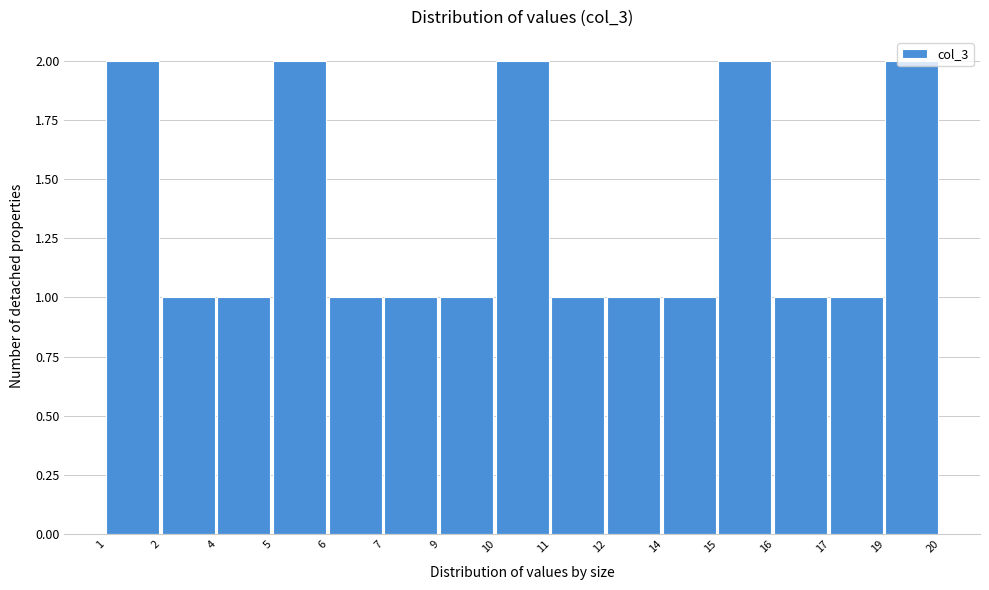

Which has a higher value, 10 or 9?

10